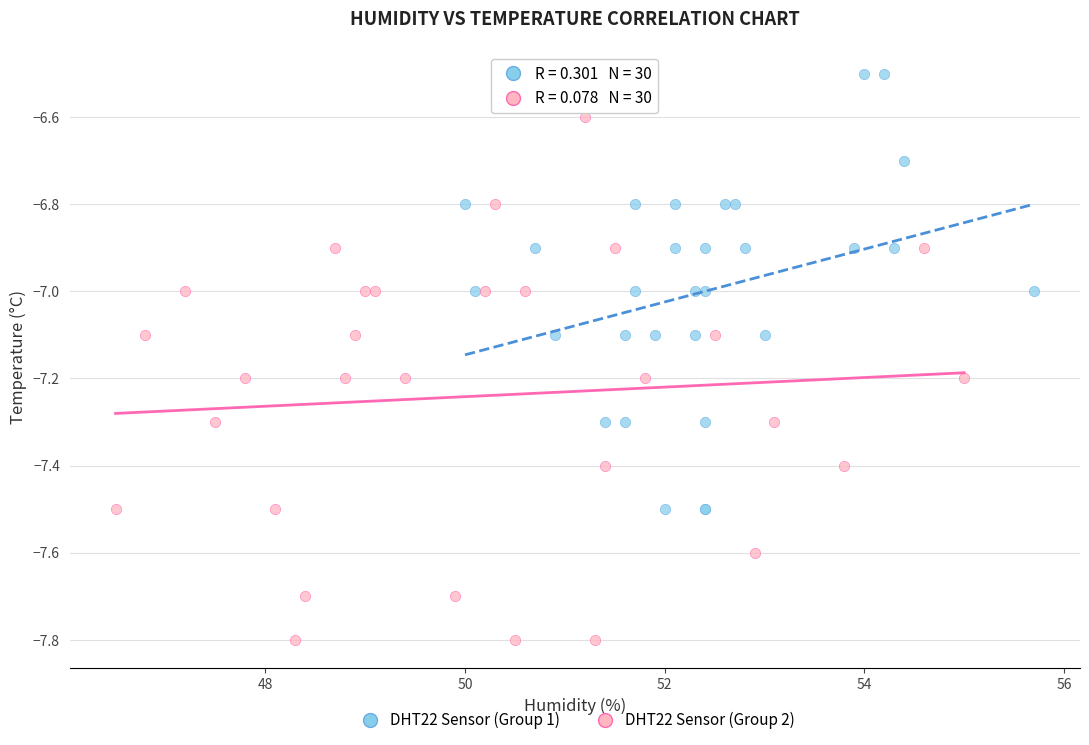

Which series has the widest spread of Y values?

DHT22 Sensor (Group 2)